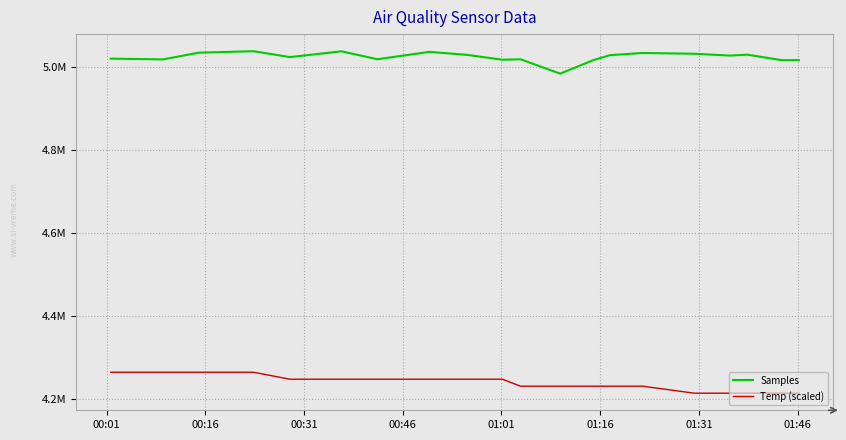

What are all the series names shown in the legend?

Samples, Temp (scaled)